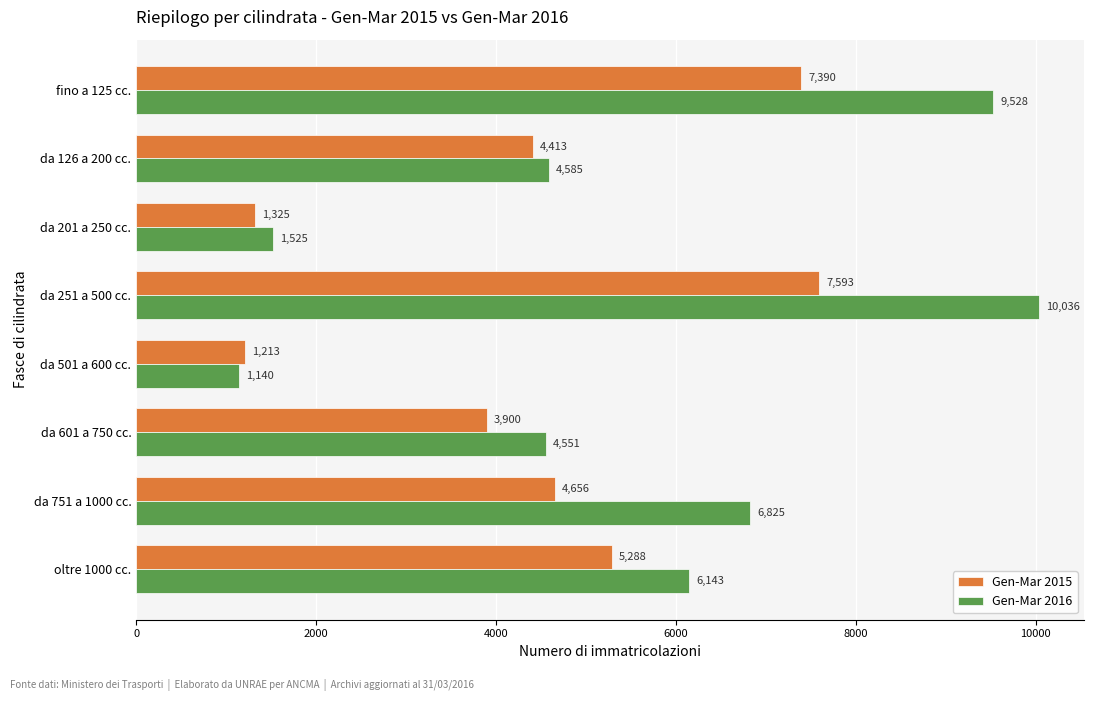

What are all the series names shown in the legend?

Gen-Mar 2015, Gen-Mar 2016